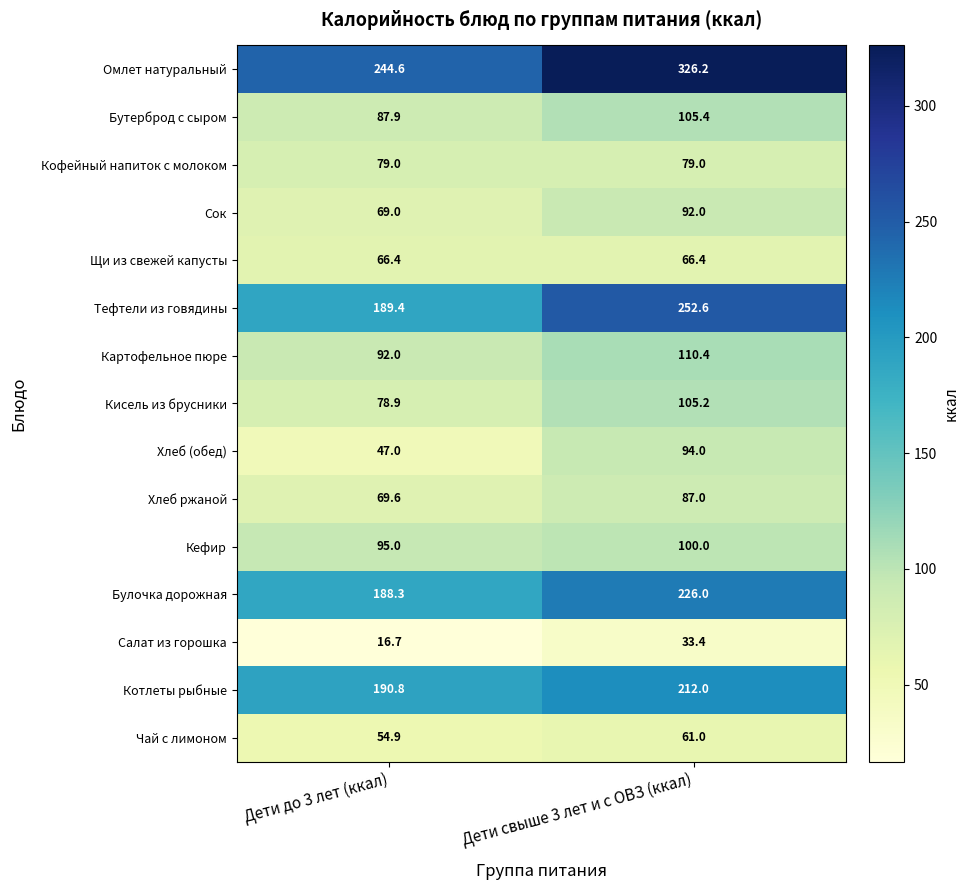

Reading left to right, extract all data points from this chart.

Омлет натуральный: 244.6	326.2
Бутерброд с сыром: 87.9	105.4
Кофейный напиток с молоком: 79.0	79.0
Сок: 69.0	92.0
Щи из свежей капусты: 66.4	66.4
Тефтели из говядины: 189.4	252.6
Картофельное пюре: 92.0	110.4
Кисель из брусники: 78.9	105.2
Хлеб (обед): 47.0	94.0
Хлеб ржаной: 69.6	87.0
Кефир: 95.0	100.0
Булочка дорожная: 188.3	226.0
Салат из горошка: 16.7	33.4
Котлеты рыбные: 190.8	212.0
Чай с лимоном: 54.9	61.0